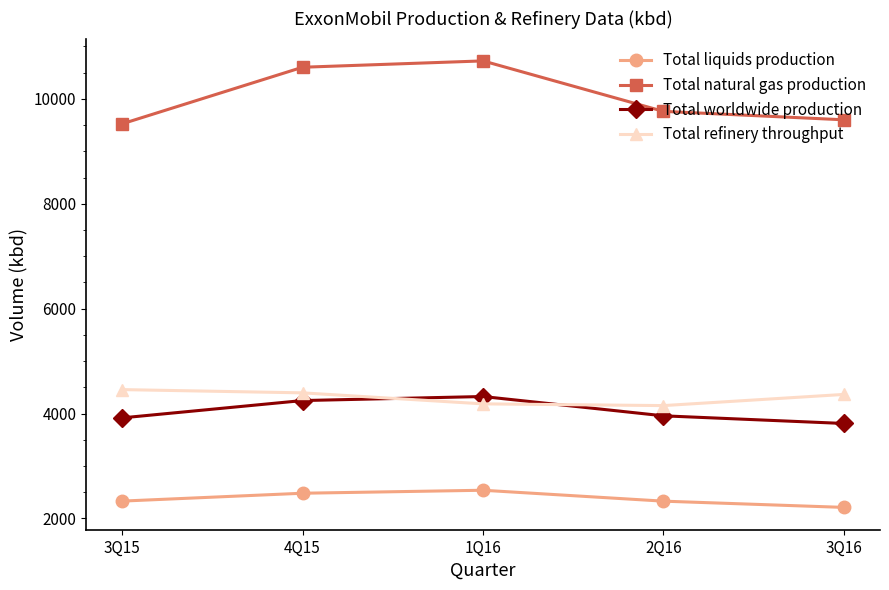

How many data points in Total refinery throughput are less than 4365?

2